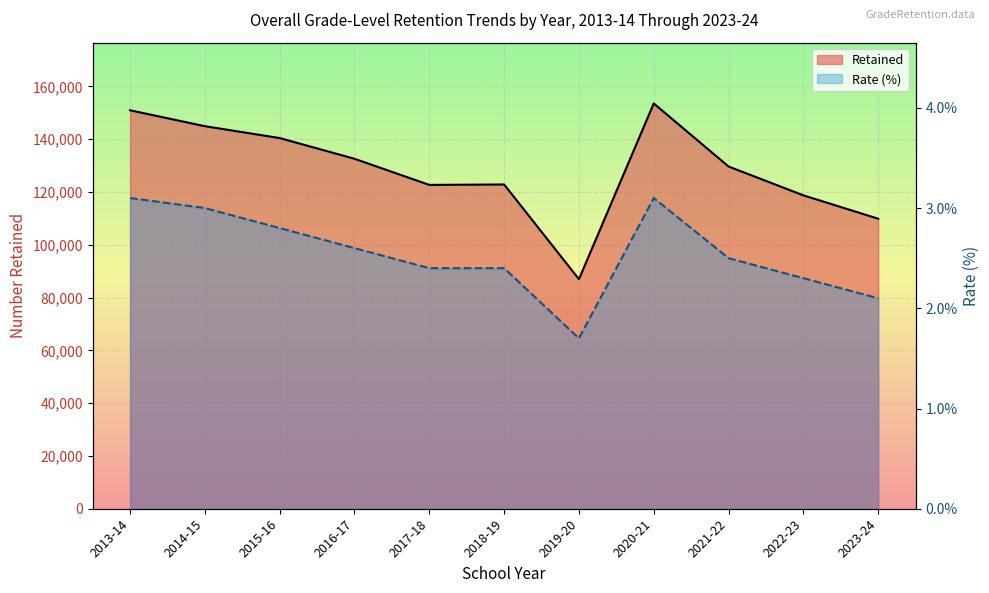

Where is the first local minimum for Rate (%)?

2019-20